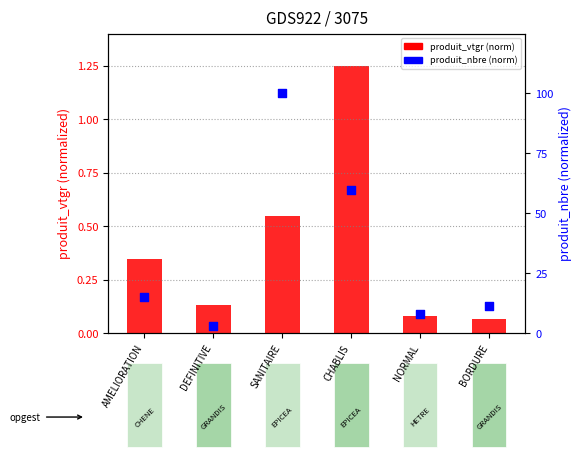

Which series reaches the maximum Y coordinate?

produit_nbre (normalized)